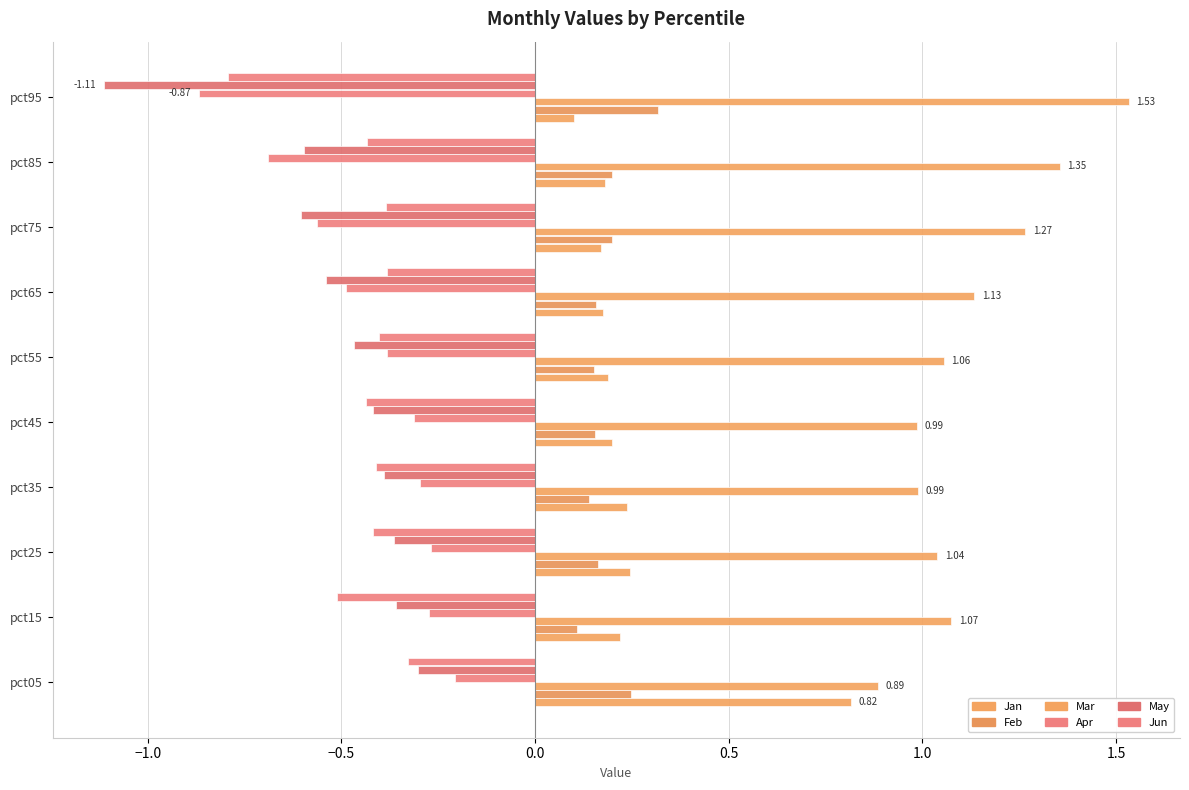

Reading right to left, extract all data points from this chart.

Jan: 0.1	0.2	0.2	0.2	0.2	0.2	0.2	0.2	0.2	0.8
Feb: 0.3	0.2	0.2	0.2	0.2	0.2	0.1	0.2	0.1	0.2
Mar: 1.5	1.4	1.3	1.1	1.1	1.0	1.0	1.0	1.1	0.9
Apr: -0.9	-0.7	-0.6	-0.5	-0.4	-0.3	-0.3	-0.3	-0.3	-0.2
May: -1.1	-0.6	-0.6	-0.5	-0.5	-0.4	-0.4	-0.4	-0.4	-0.3
Jun: -0.8	-0.4	-0.4	-0.4	-0.4	-0.4	-0.4	-0.4	-0.5	-0.3